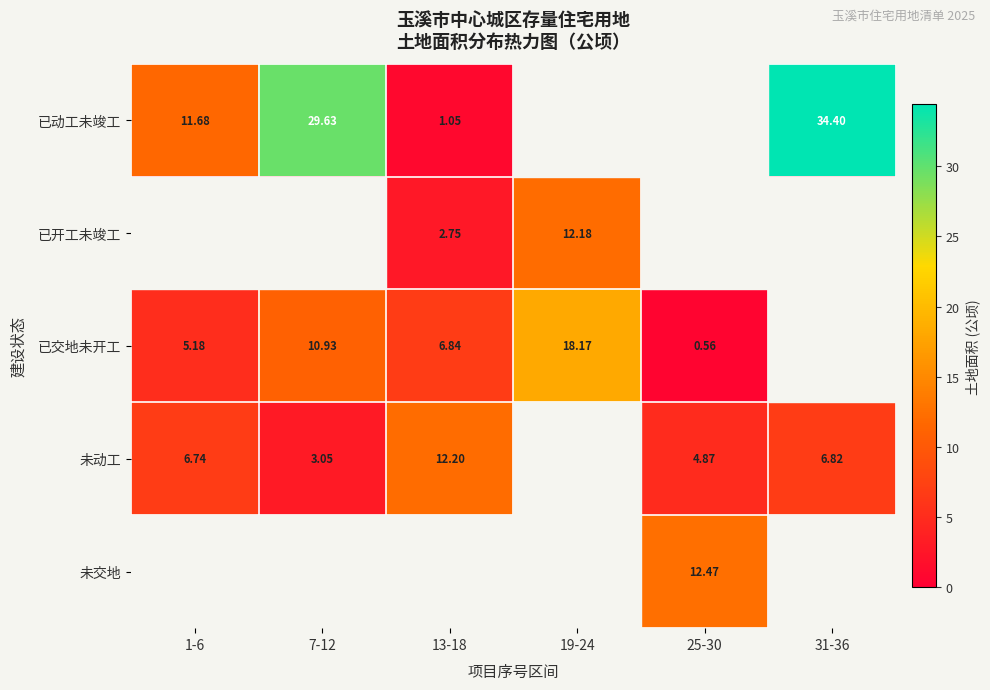

Is the value of 已交地未开工 at 13-18 greater than the value of 已动工未竣工 at 31-36?

No